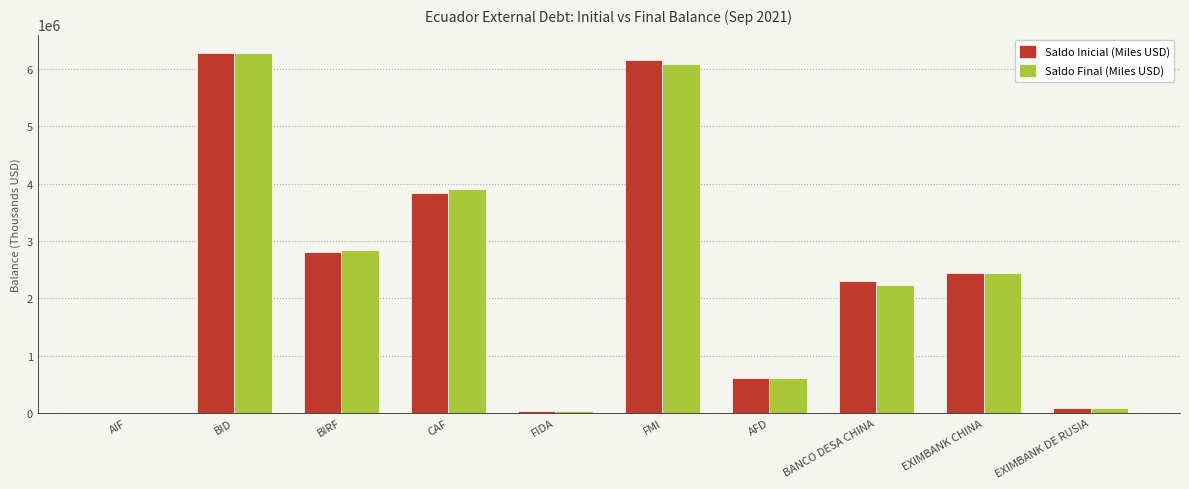

What is the sum of all Saldo Final (Miles USD) values?

24519634.9